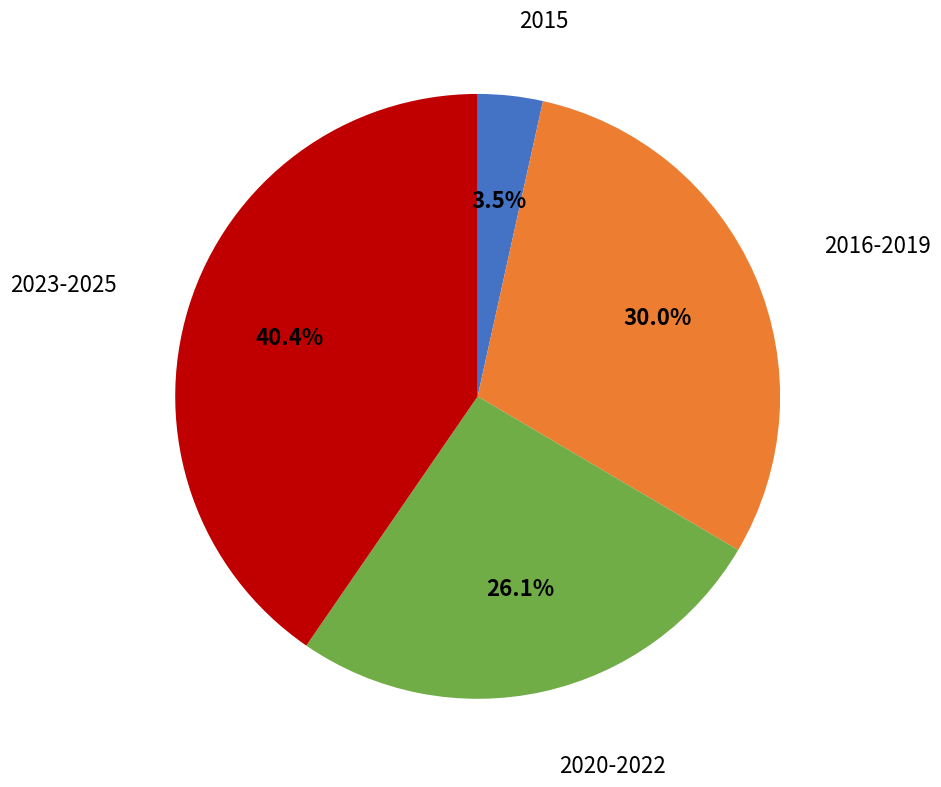

Is there any slice that represents more than half of the pie?

No